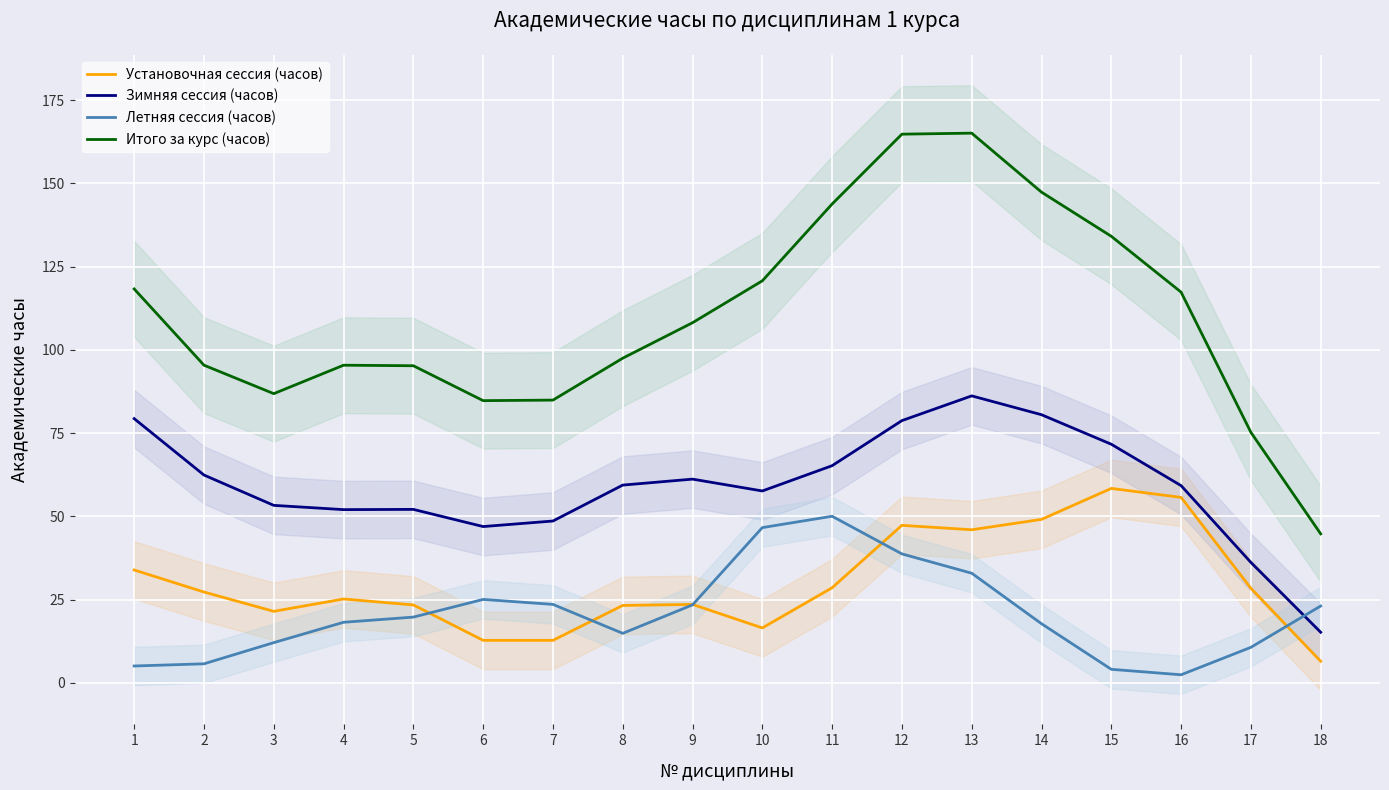

What is the maximum value shown in the chart?

165.1